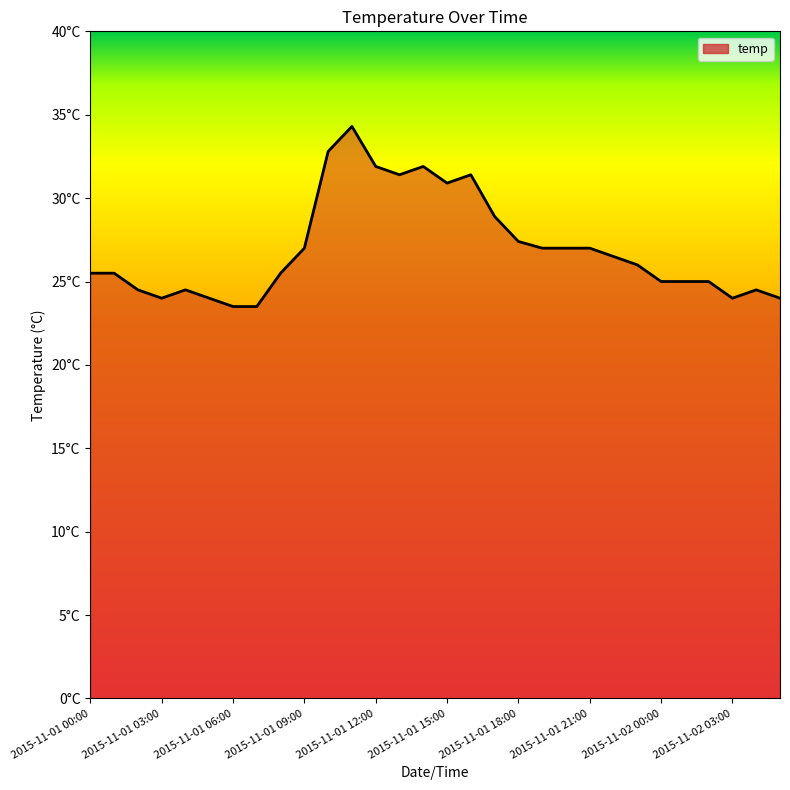

What is the minimum value shown in the chart?

23.5